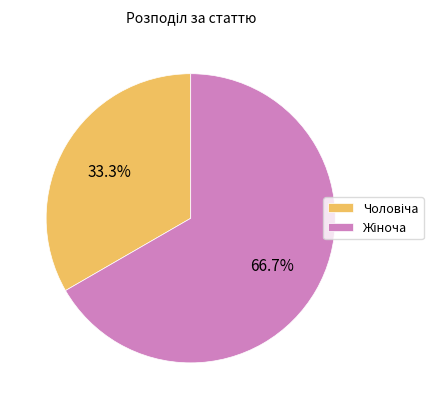

Is there a majority slice in this chart?

Yes